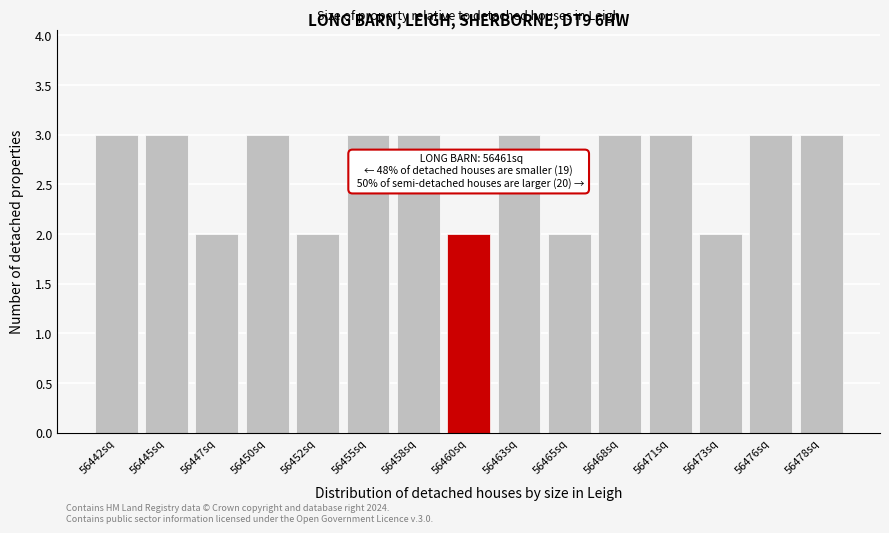

Reading left to right, transcribe all the data shown in this chart.

3	3	2	3	2	3	3	2	3	2	3	3	2	3	3